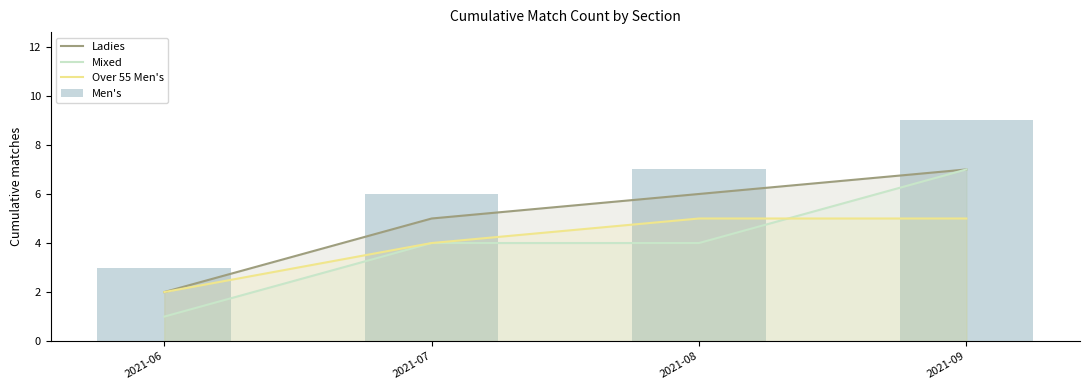

Which series changed the most between 2021-06 and 2021-07?

Ladies